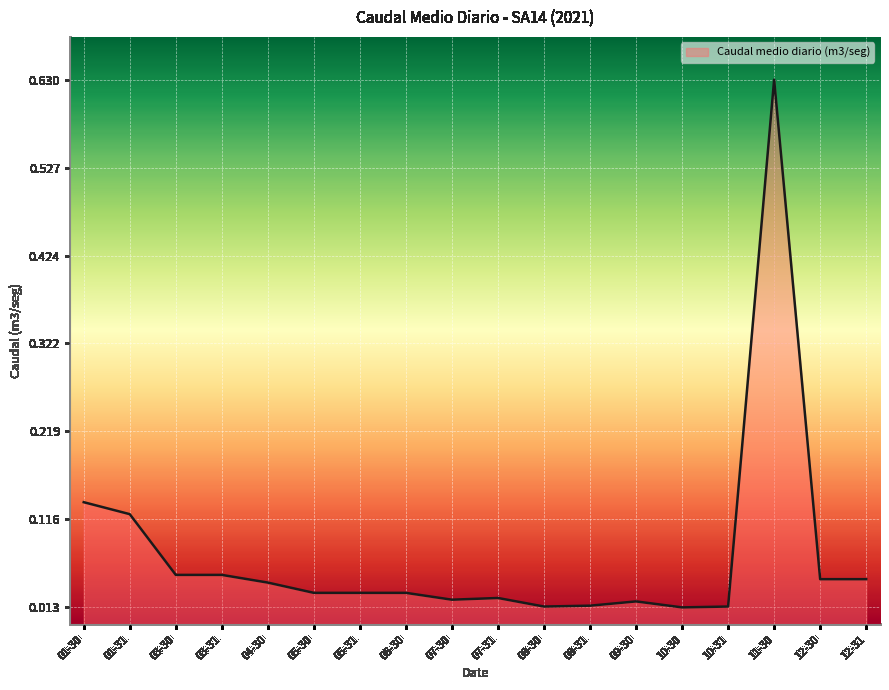

What position from the left is 10-31?

15